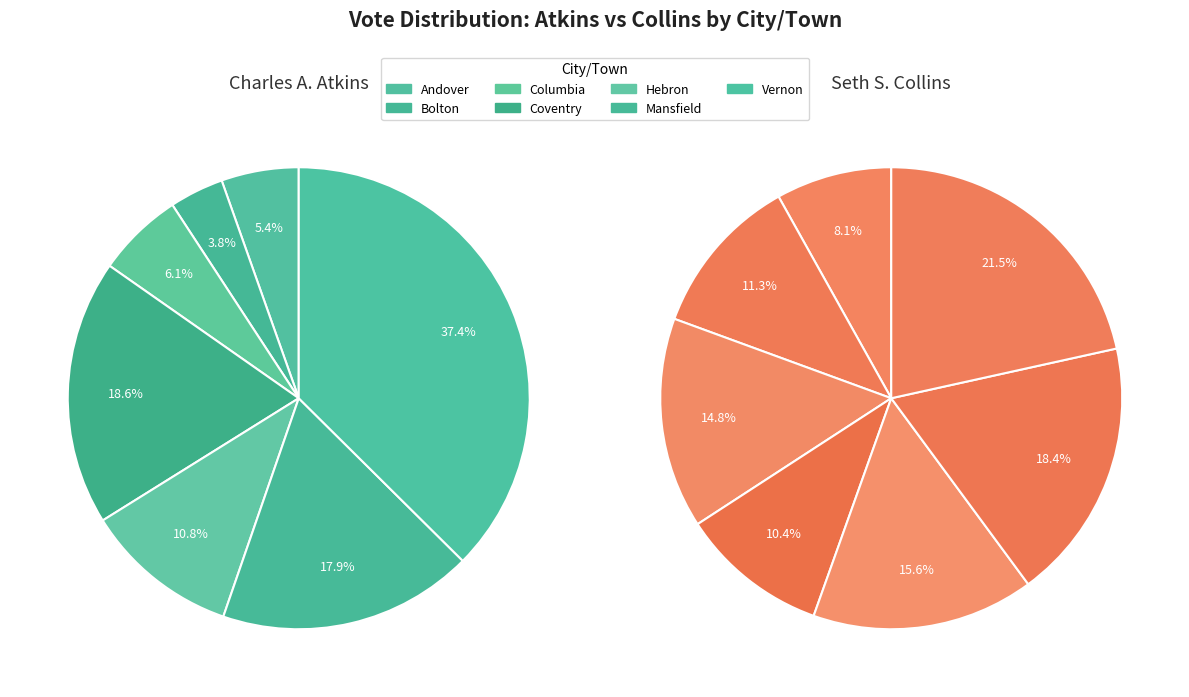

Which slice is the smallest?

Bolton